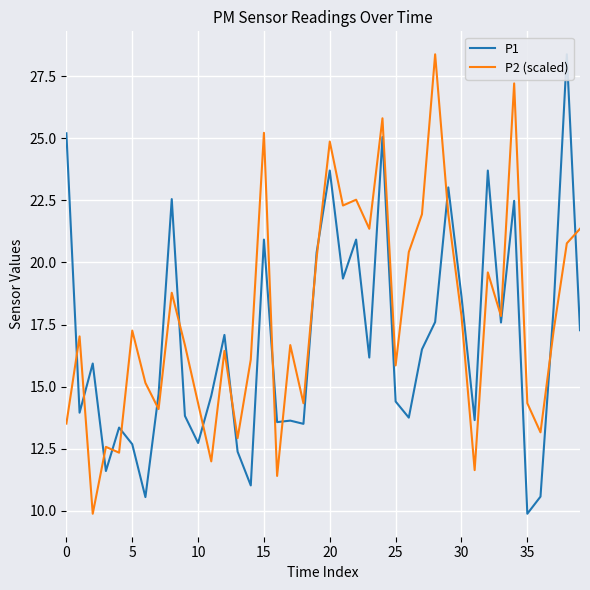

What is the label of the 32nd point from the left?

31